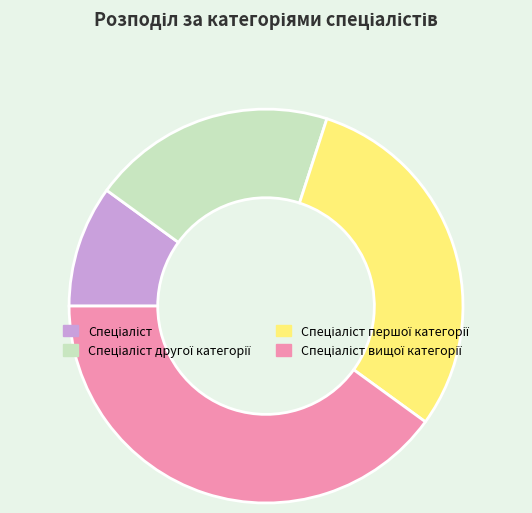

How many slices are in this pie chart?

4